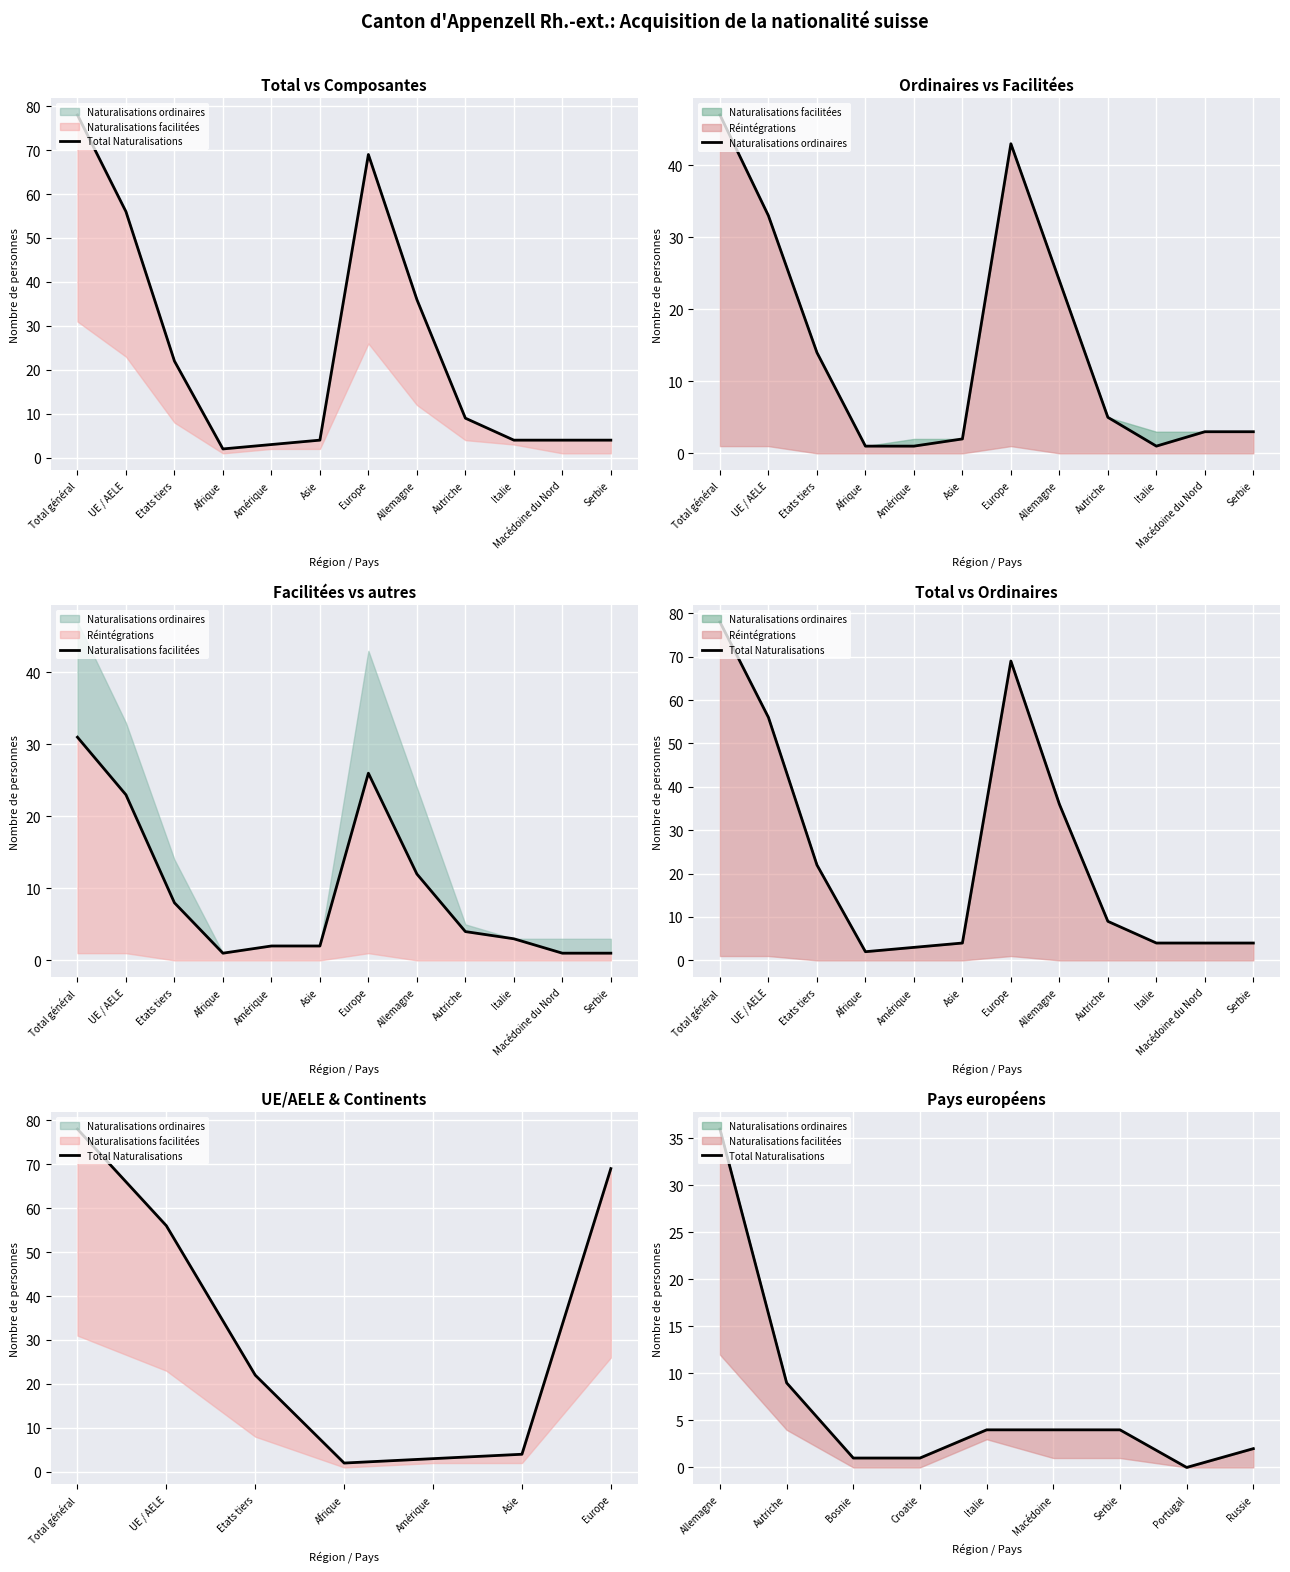

True or false: Naturalisations ordinaires and Total Naturalisations cross at least once.

False